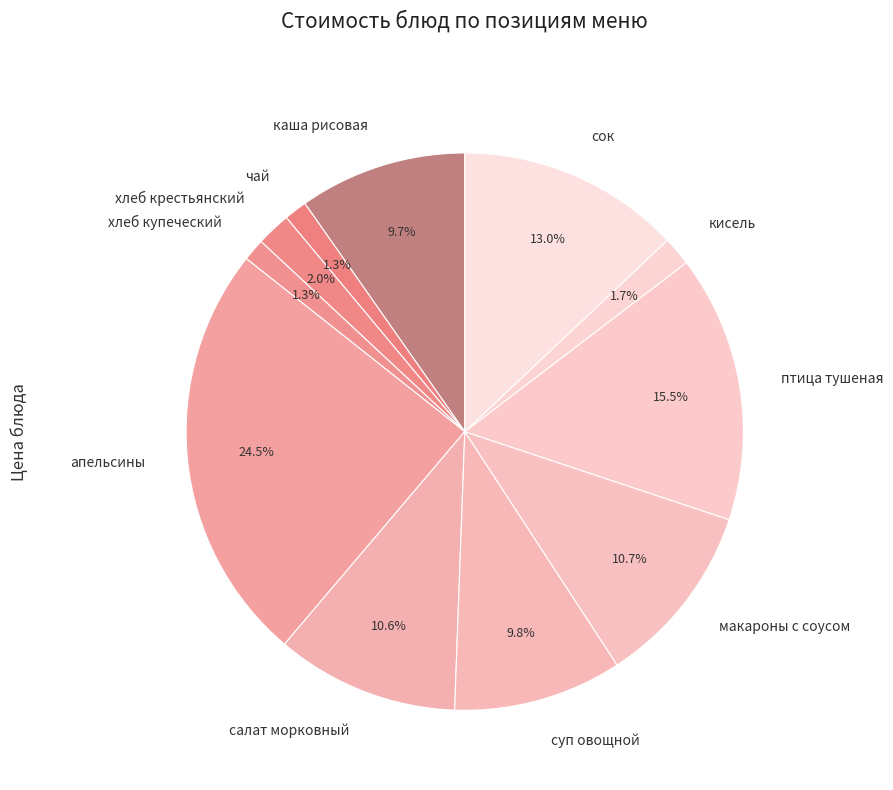

How many segments does this pie chart have?

11